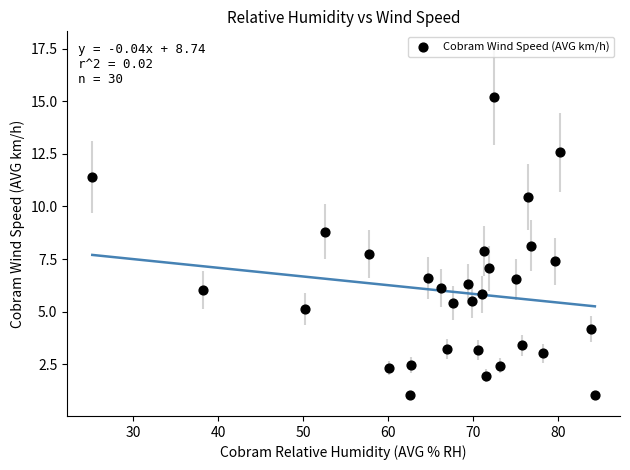

What is the range of X values (max minus min)?

59.1